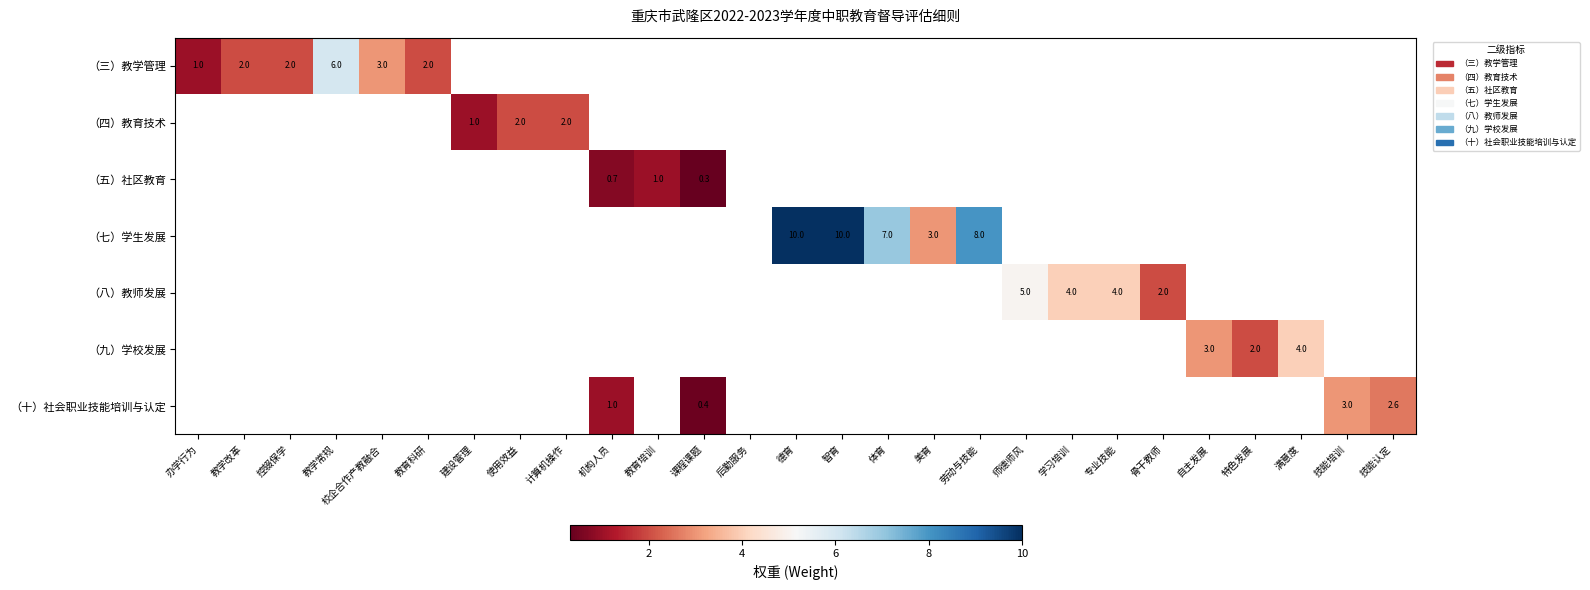

The value of （八）教师发展 at 专业技能 is 4.0. True or false?

True